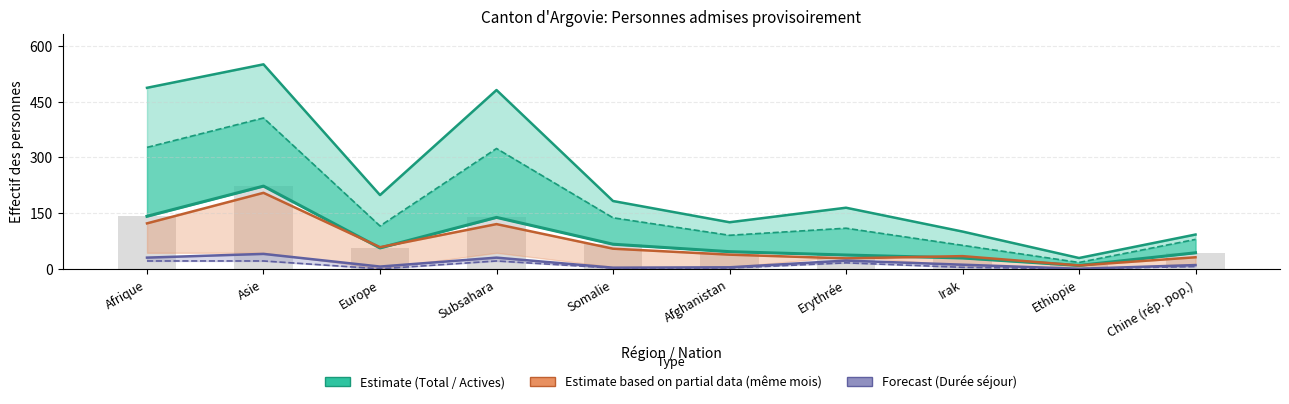

Reading right to left, transcribe all the data shown in this chart.

Total (col_1): Chine (rép. pop.)=93	Ethiopie=30	Irak=101	Erythrée=165	Afghanistan=126	Somalie=183	Subsahara=481	Europe=199	Asie=550	Afrique=487
Personnes potentiellement actives (col_2): Chine (rép. pop.)=80	Ethiopie=18	Irak=64	Erythrée=110	Afghanistan=91	Somalie=138	Subsahara=324	Europe=116	Asie=406	Afrique=327
Personnes actives (col_3): Chine (rép. pop.)=44	Ethiopie=10	Irak=30	Erythrée=38	Afghanistan=47	Somalie=67	Subsahara=139	Europe=57	Asie=223	Afrique=142
Actives même mois (col_5): Chine (rép. pop.)=32	Ethiopie=10	Irak=35	Erythrée=29	Afghanistan=39	Somalie=55	Subsahara=121	Europe=59	Asie=205	Afrique=123
Durée séjour total (col_9): Chine (rép. pop.)=11	Ethiopie=1	Irak=12	Erythrée=23	Afghanistan=5	Somalie=4	Subsahara=31	Europe=7	Asie=41	Afrique=31
Durée séjour actives (col_10): Chine (rép. pop.)=7	Ethiopie=1	Irak=5	Erythrée=17	Afghanistan=3	Somalie=3	Subsahara=22	Europe=1	Asie=22	Afrique=22